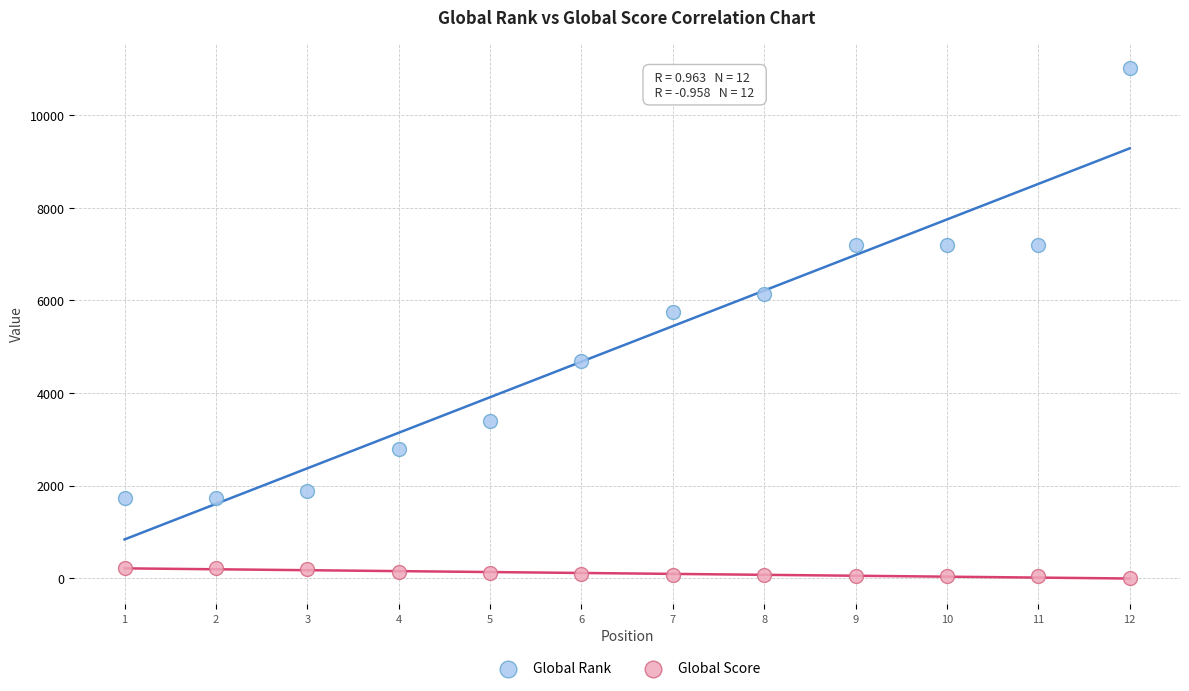

In the Global Rank series, what Y value is closest to 6376?

6141